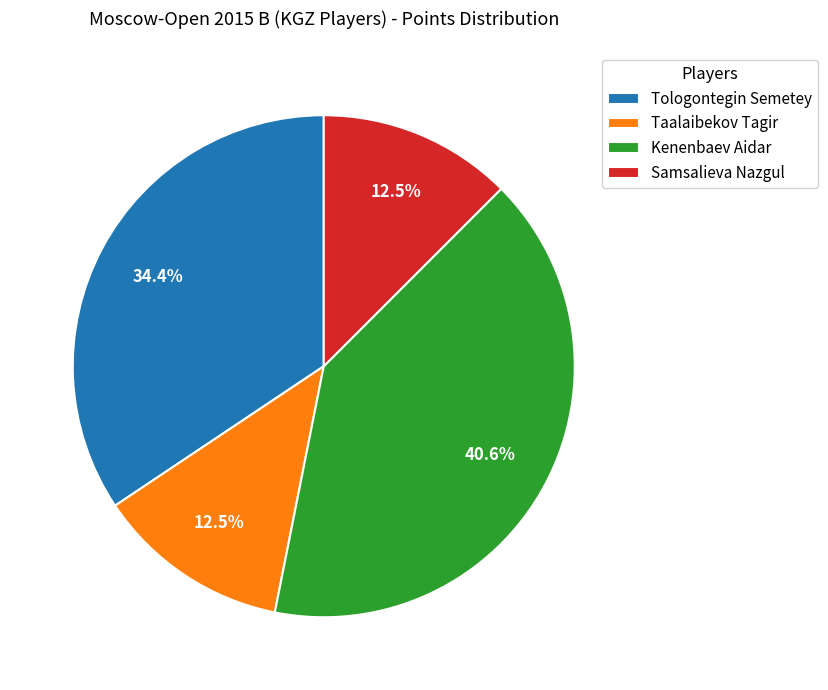

Count the number of slices in the pie.

4